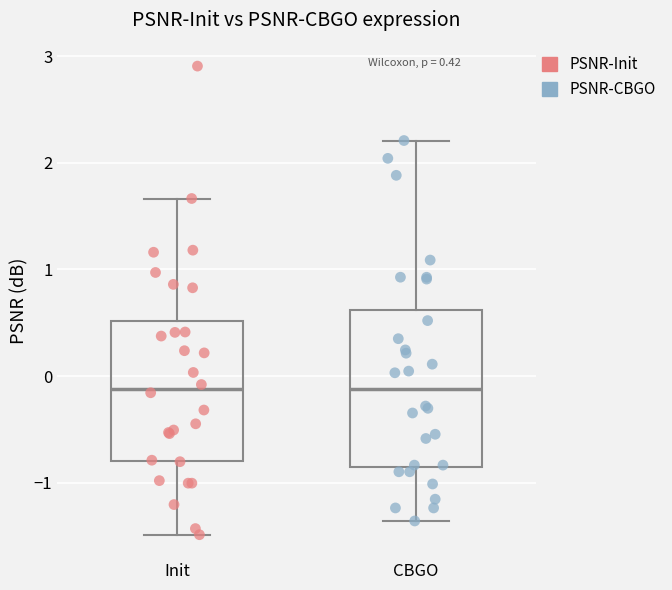

Comparing the boxes themselves (not the whiskers), which one is the tallest?

CBGO